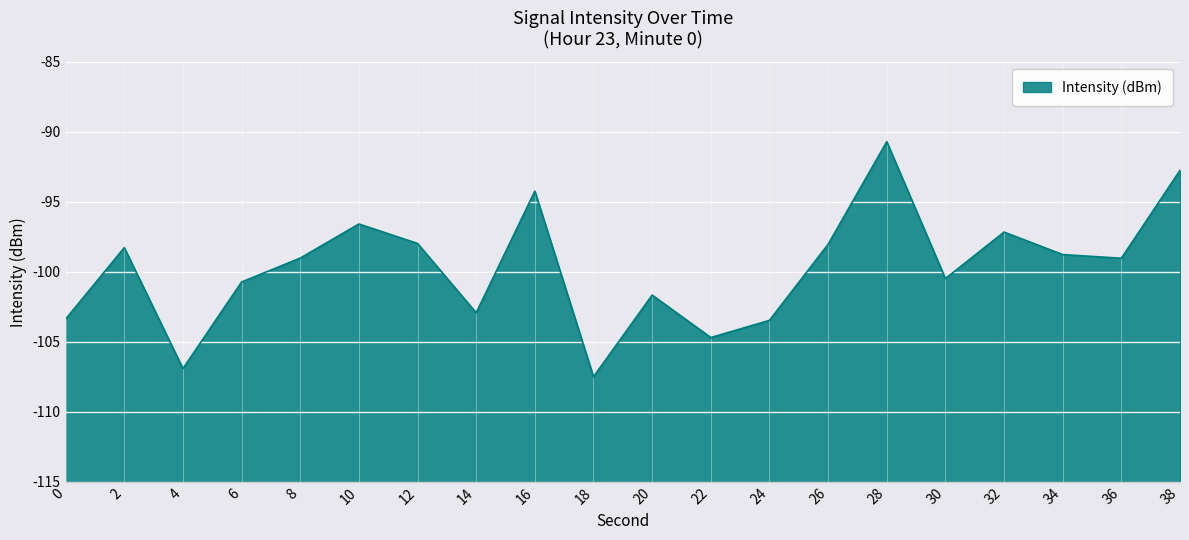

True or false: the data shows -99.0 at 8.

True